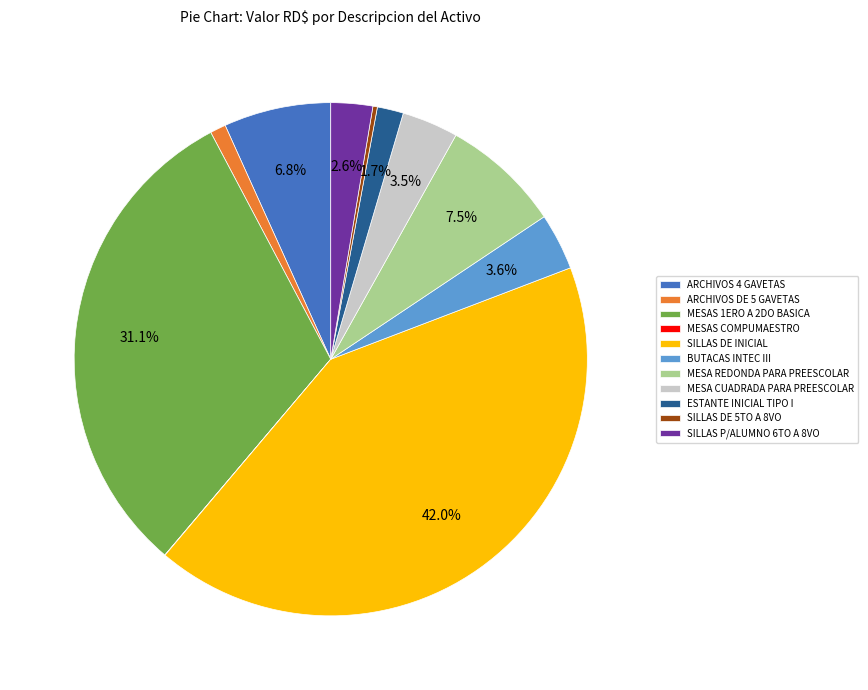

Is there any slice that represents more than half of the pie?

No